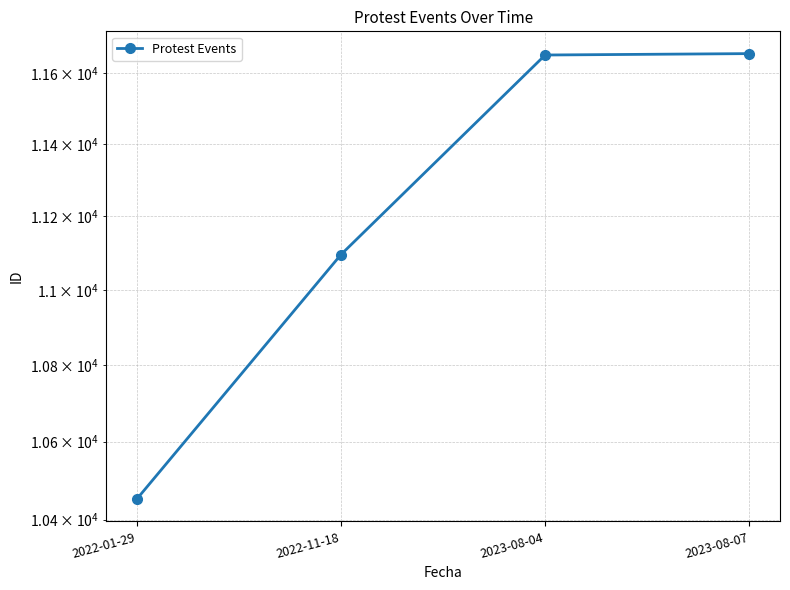

What is the difference between the values at 2023-08-07 and 2022-11-18?

559